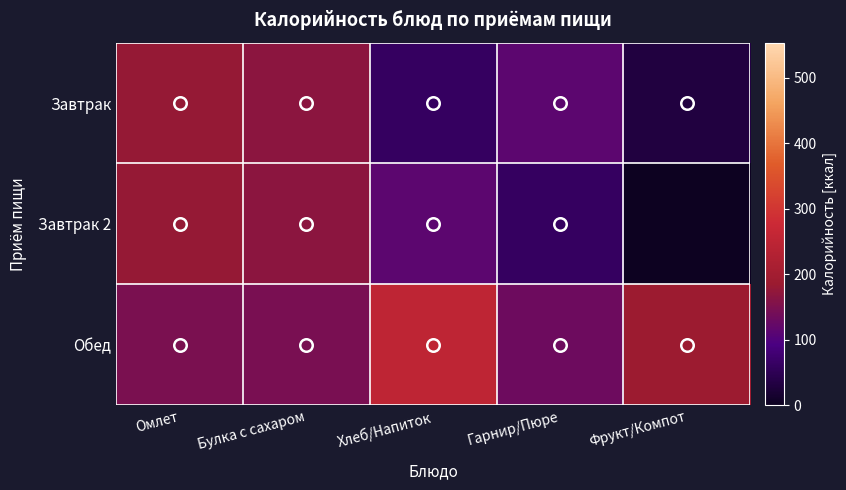

Which category has the lowest value across all series?

Фрукт/Компот